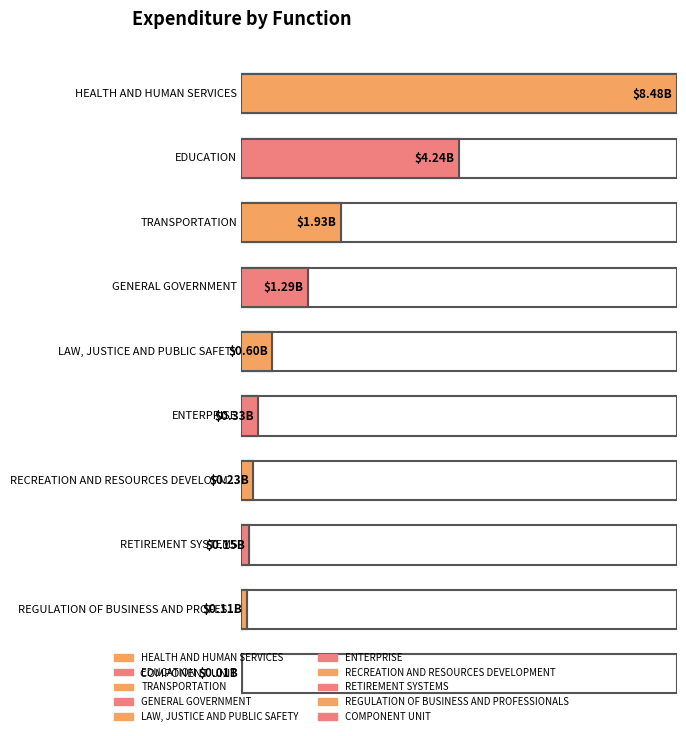

How many bars are there in total?

10